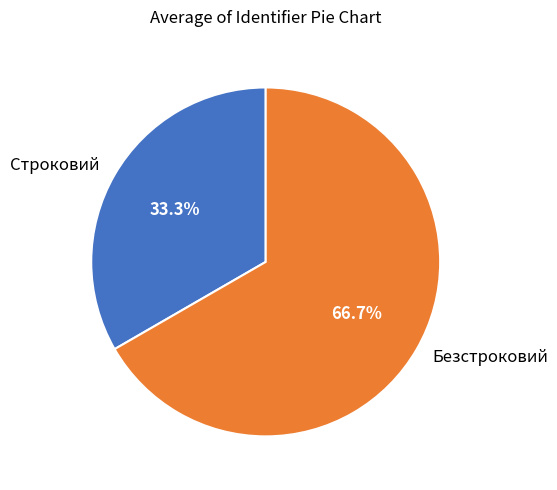

To the nearest percent, what portion does Строковий represent?

33%